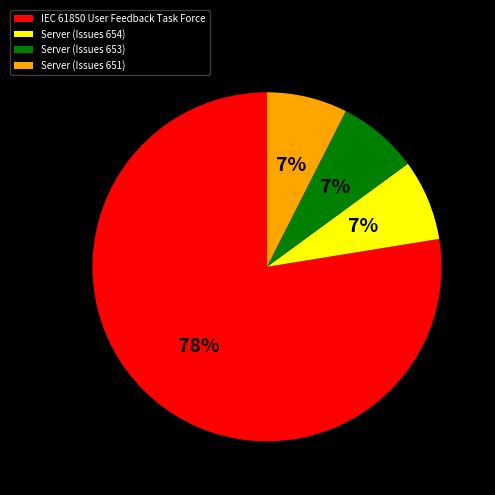

What is the ratio of the value at Server (Issues 654) to the value at Server (Issues 651)?

1.0